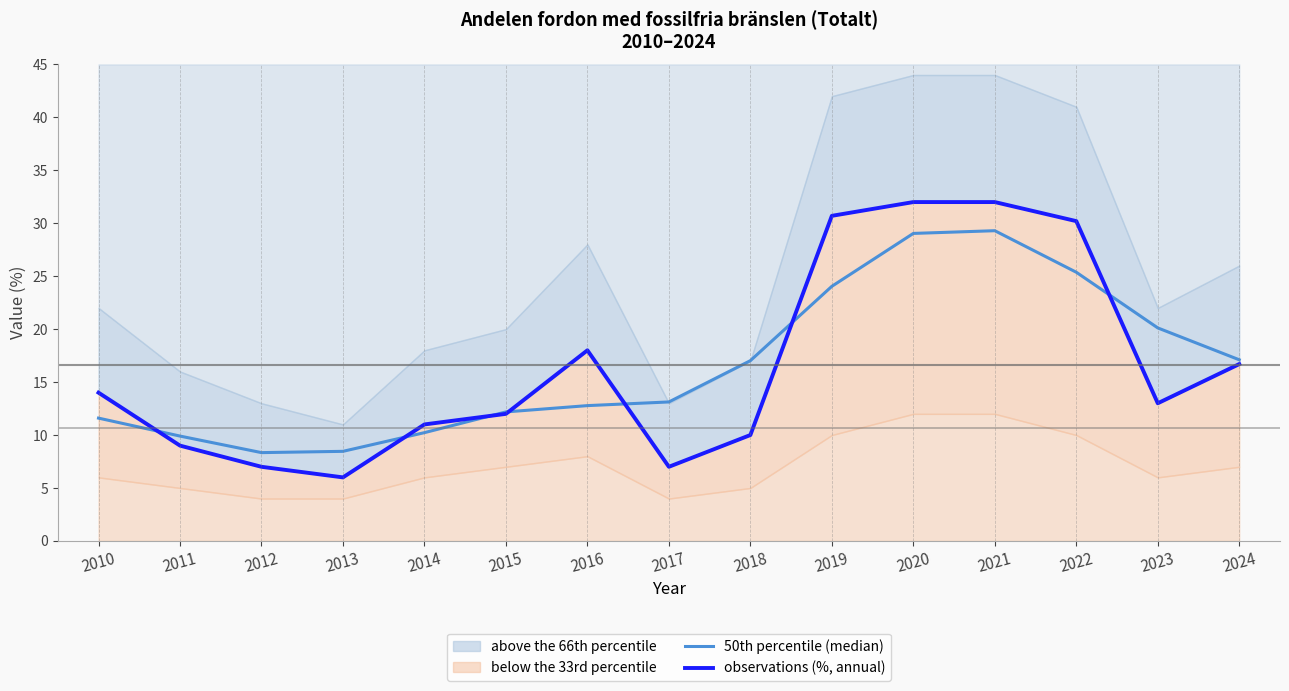

Which series changed the most between 2014 and 2020?

observations (%, annual)